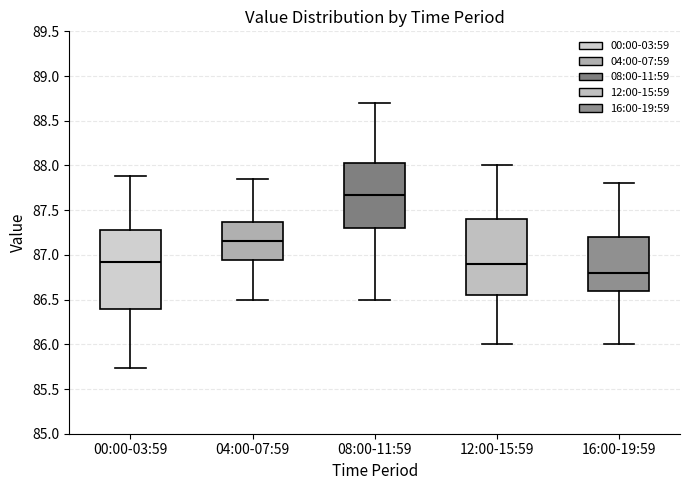

Which box's median line is the highest?

08:00-11:59